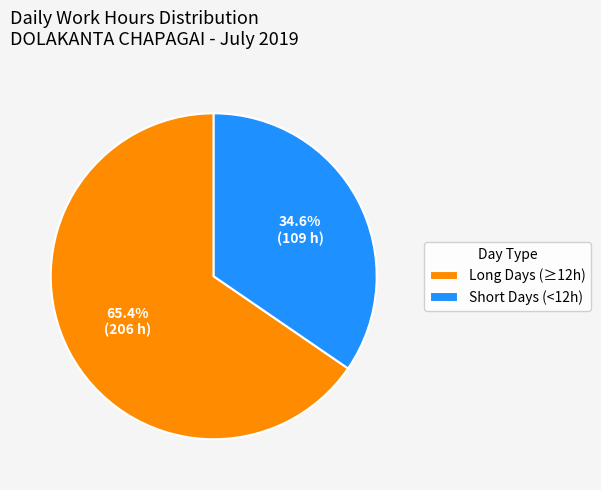

Do Short Days (<12h) and Long Days (≥12h) together represent more than half of the pie?

Yes